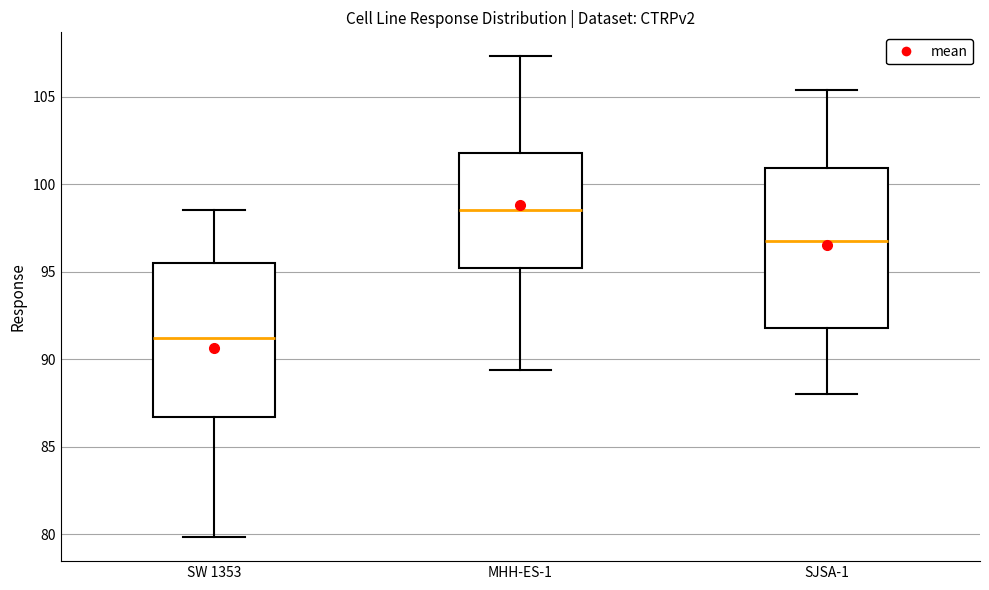

Reading left to right, transcribe this box plot: for each box, give where its median line is, the range the box spans, and where its two whiskers end, as read against the y-axis. The values are not printed on the chart, so give them approximately, as read against the axis.

SW 1353: median 91.0, box 86.5 to 95.5, whiskers 80.0 to 98.5
MHH-ES-1: median 98.5, box 95.0 to 102.0, whiskers 89.5 to 107.5
SJSA-1: median 97.0, box 92.0 to 101.0, whiskers 88.0 to 105.5